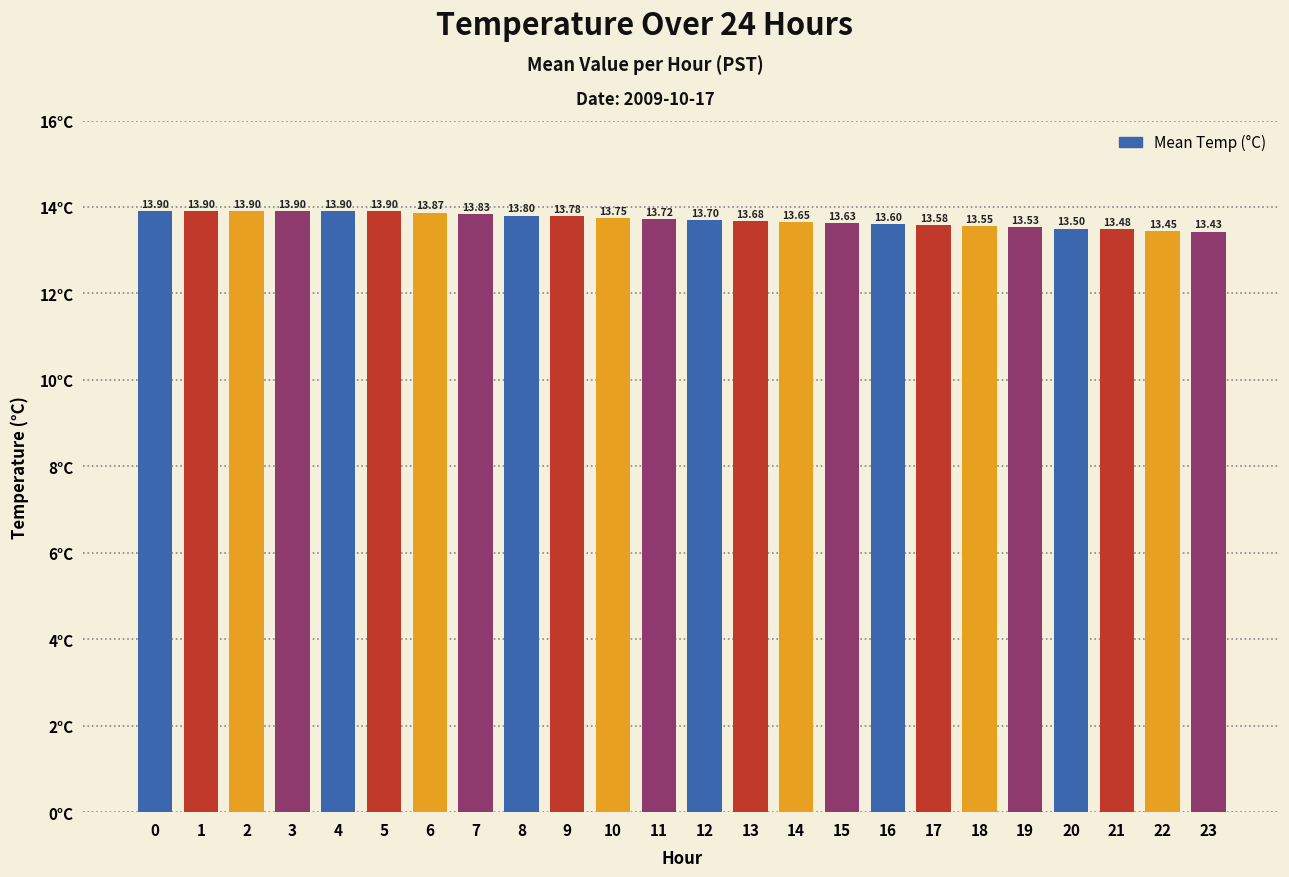

What is the sum of the values at 14 and 21?

27.1